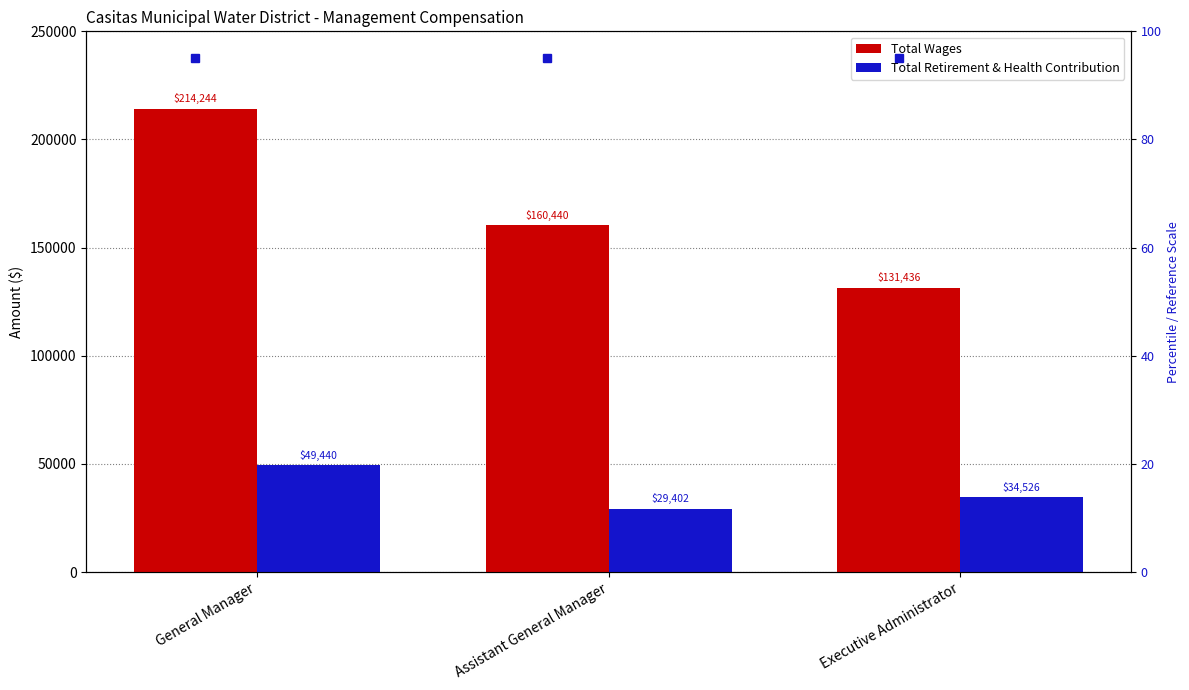

What is the maximum value for Total Wages?

214244